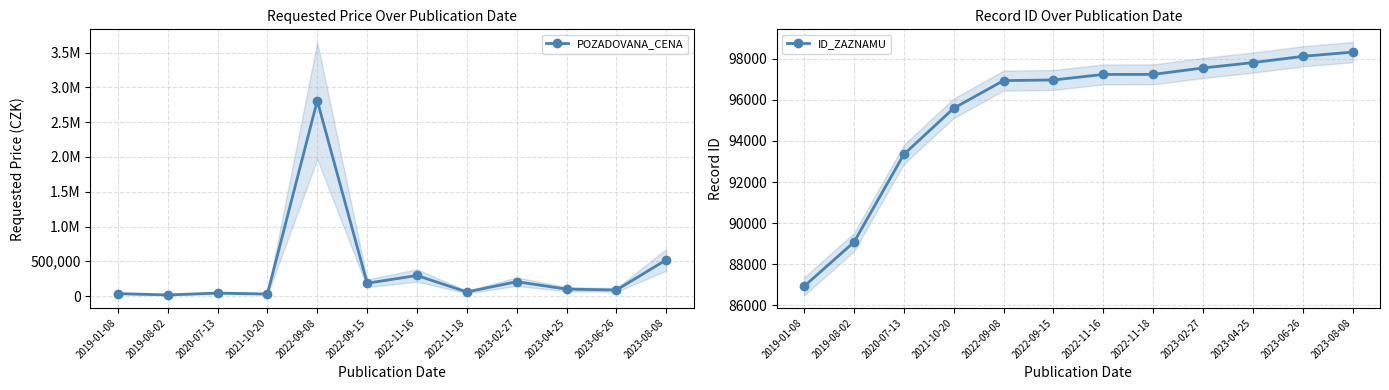

Is the value of ID_ZAZNAMU at 2022-11-16 greater than the value of POZADOVANA_CENA at 2020-07-13?

Yes